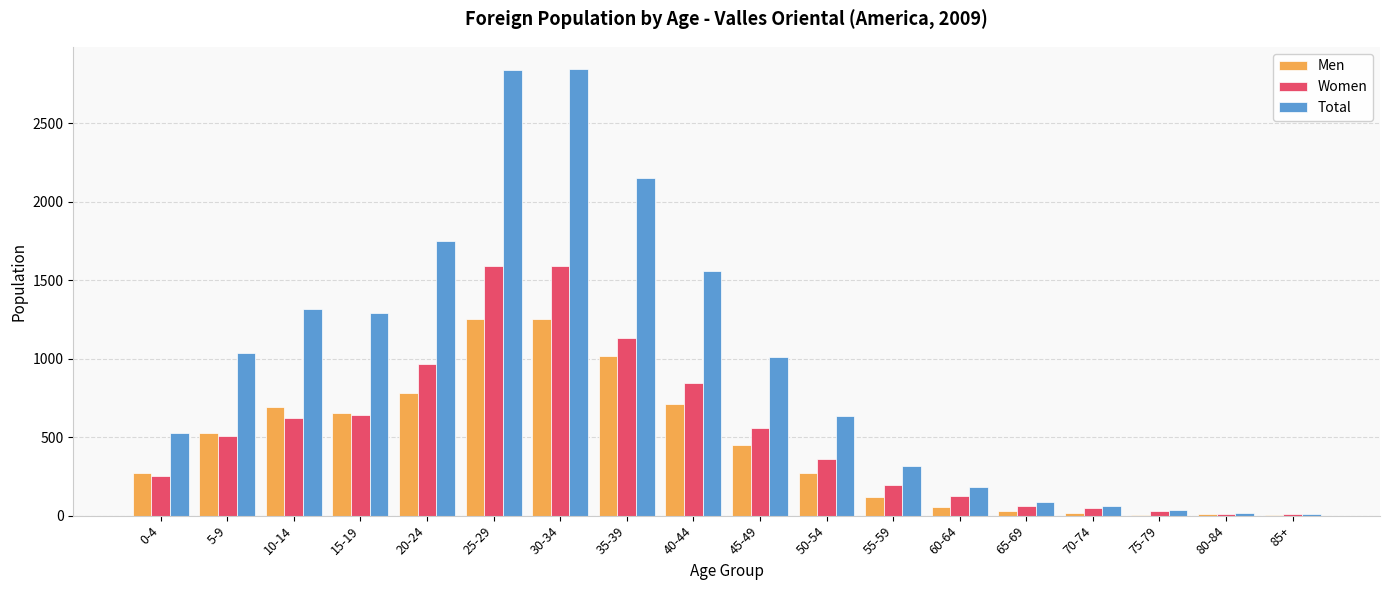

What are all the series names shown in the legend?

Men, Women, Total